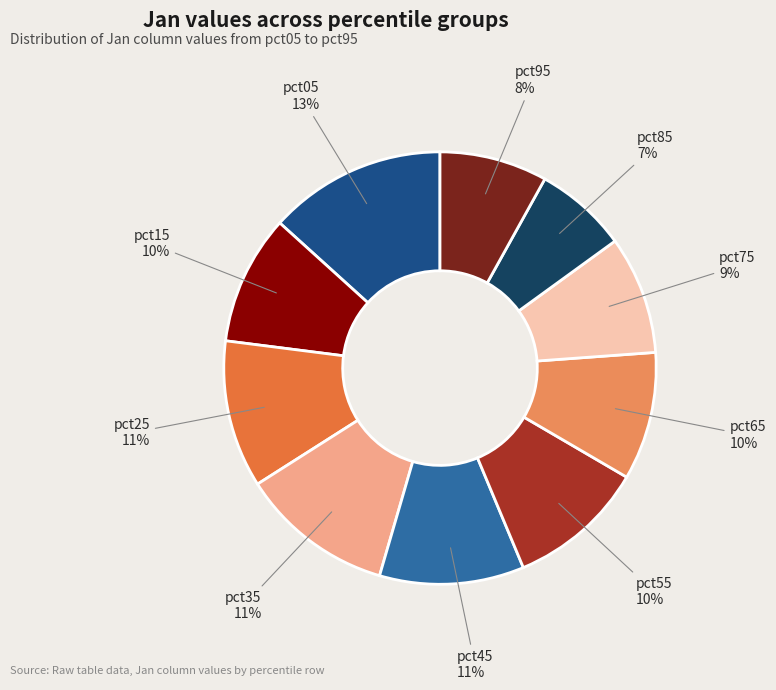

Does any single category account for the majority?

No